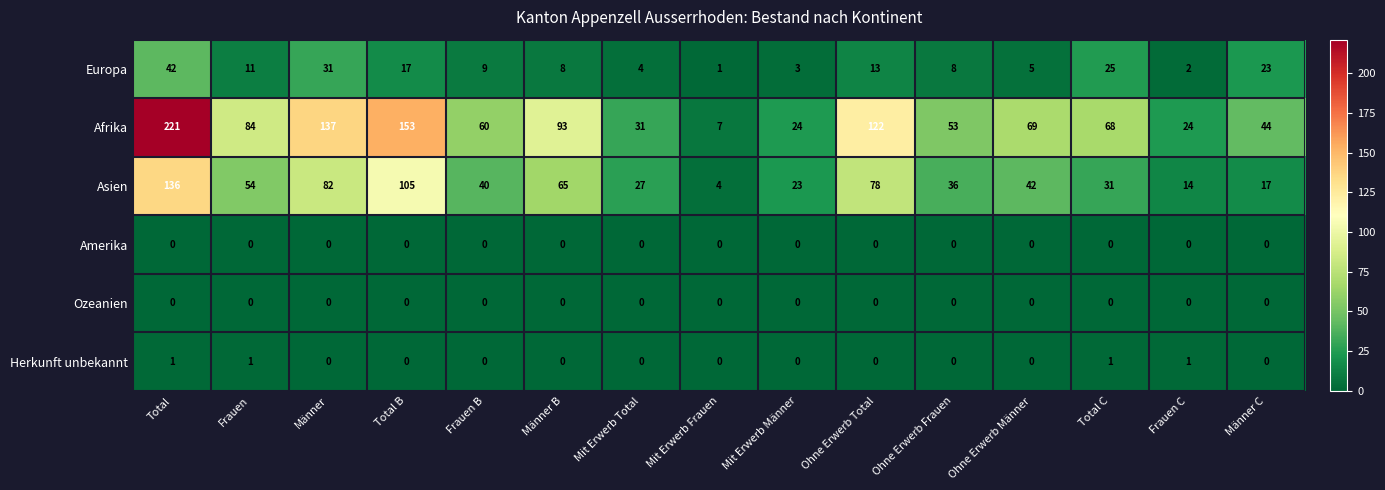

Which series has the widest spread of values?

Afrika